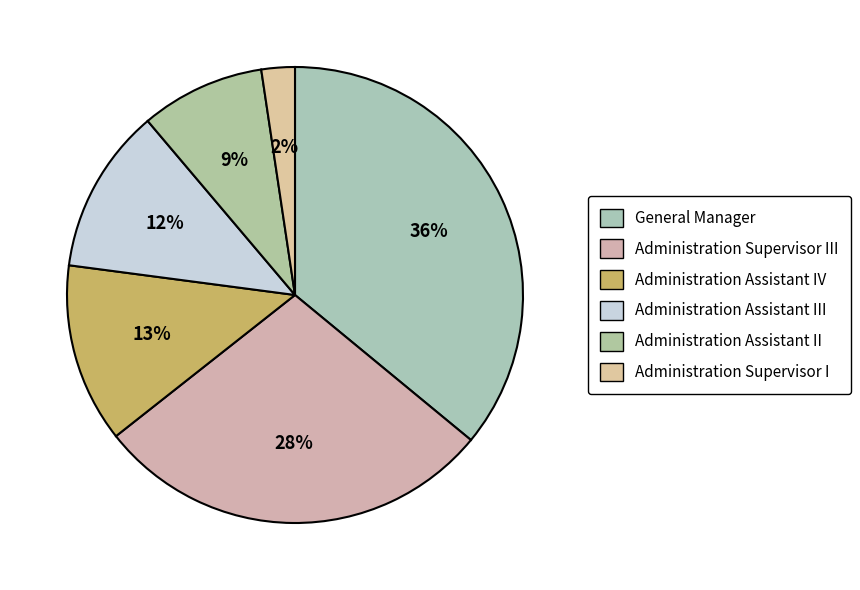

Is it true that Administration Assistant III is 12% of the pie?

True